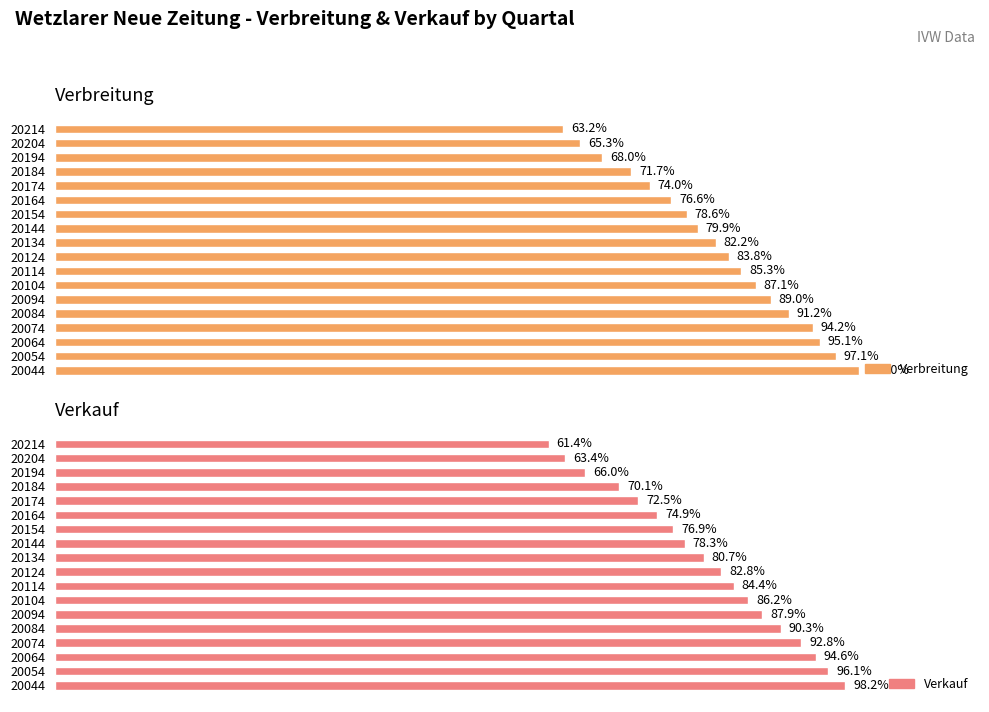

Count the number of data series in this chart.

2